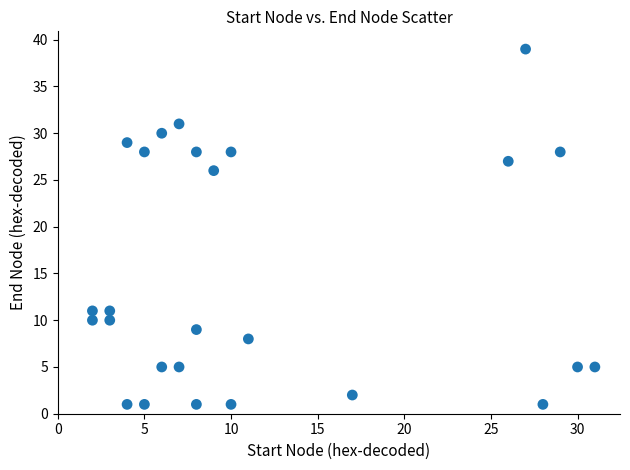

What is the range of X values (max minus min)?

29